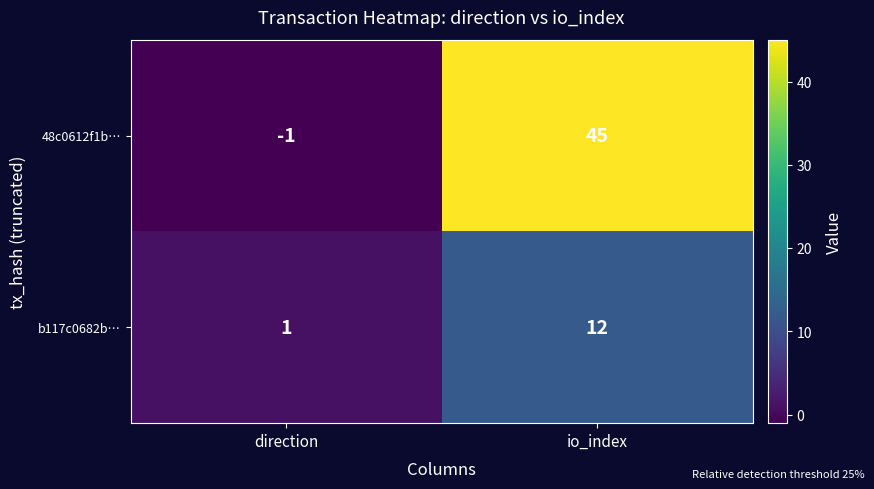

Reading left to right, list all the values displayed in this chart.

48c0612f1b…: -1	45
b117c0682b…: 1	12